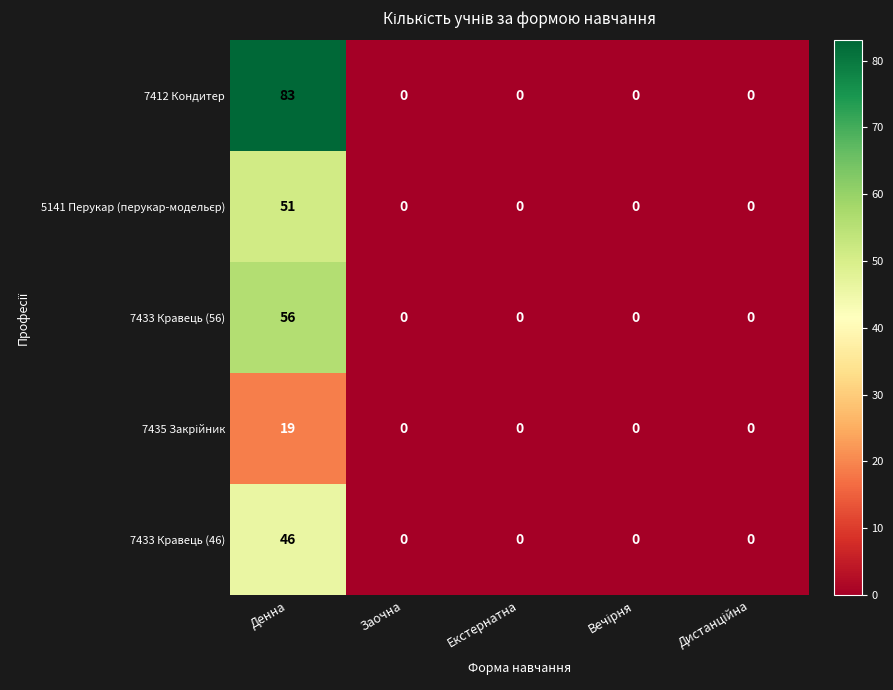

At how many categories does at least one series exceed 35?

1